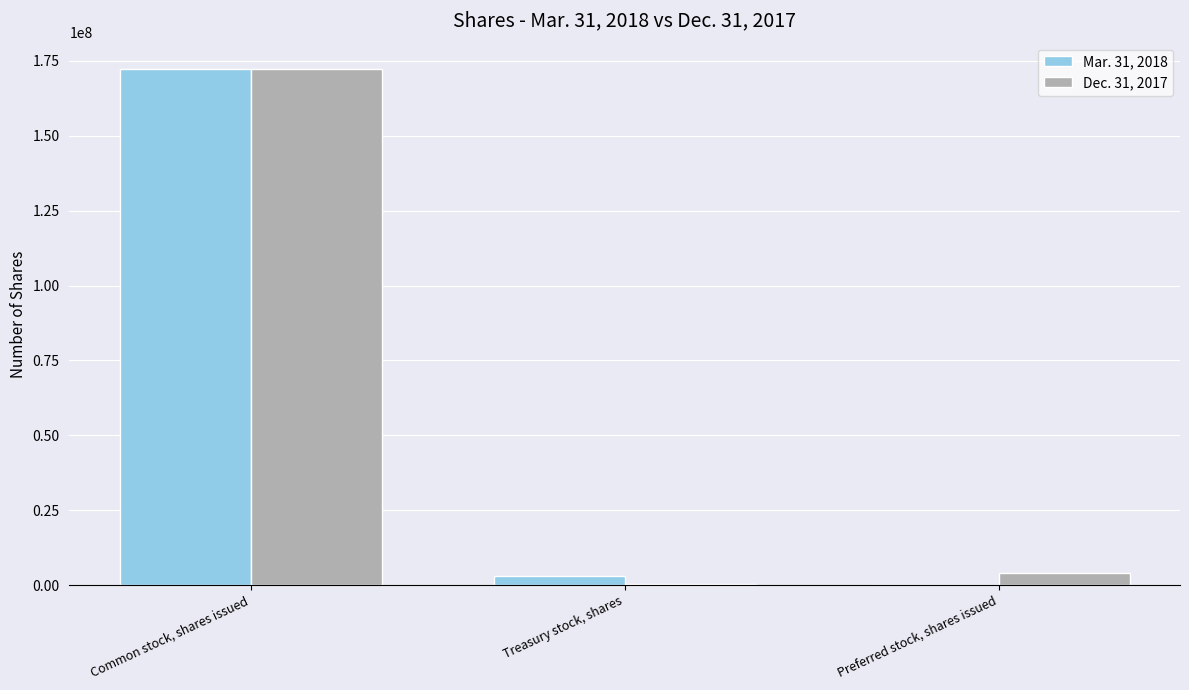

Is it true that Dec. 31, 2017 equals 303407332 at Common stock, shares issued?

False